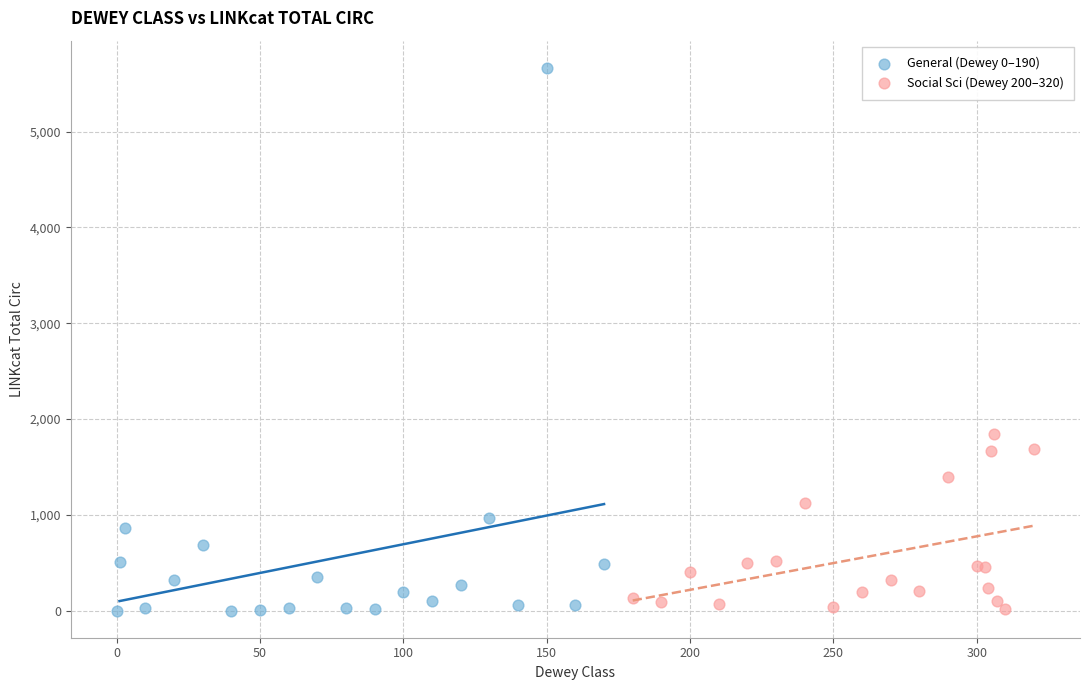

Which series has the widest spread of Y values?

General (Dewey 0–190)